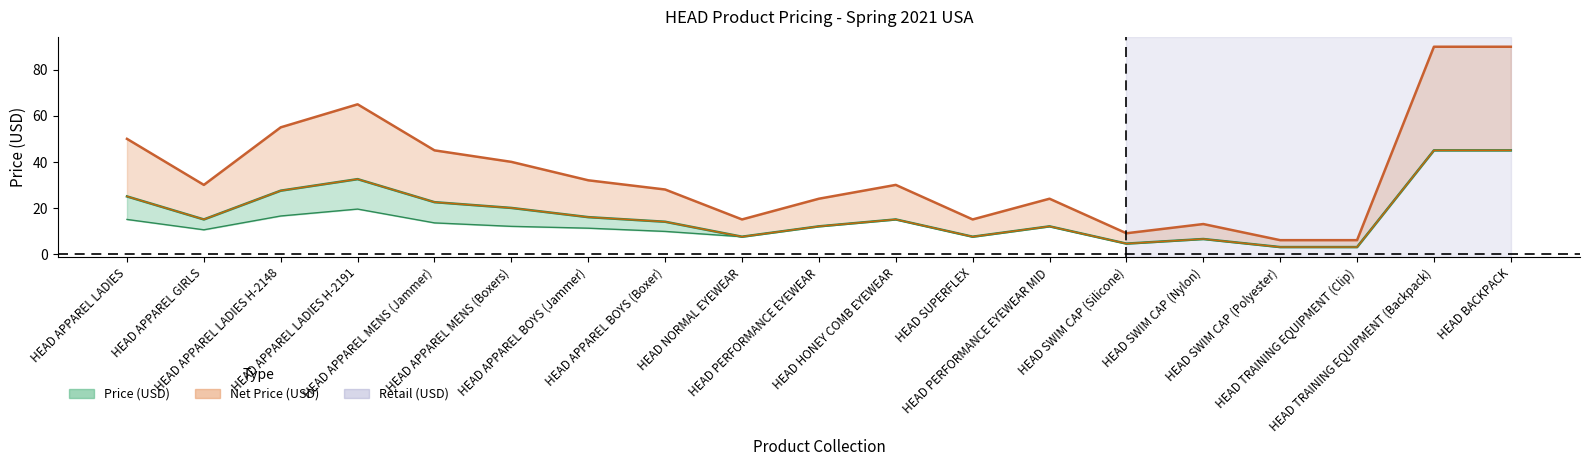

Count the number of categories in the chart.

19